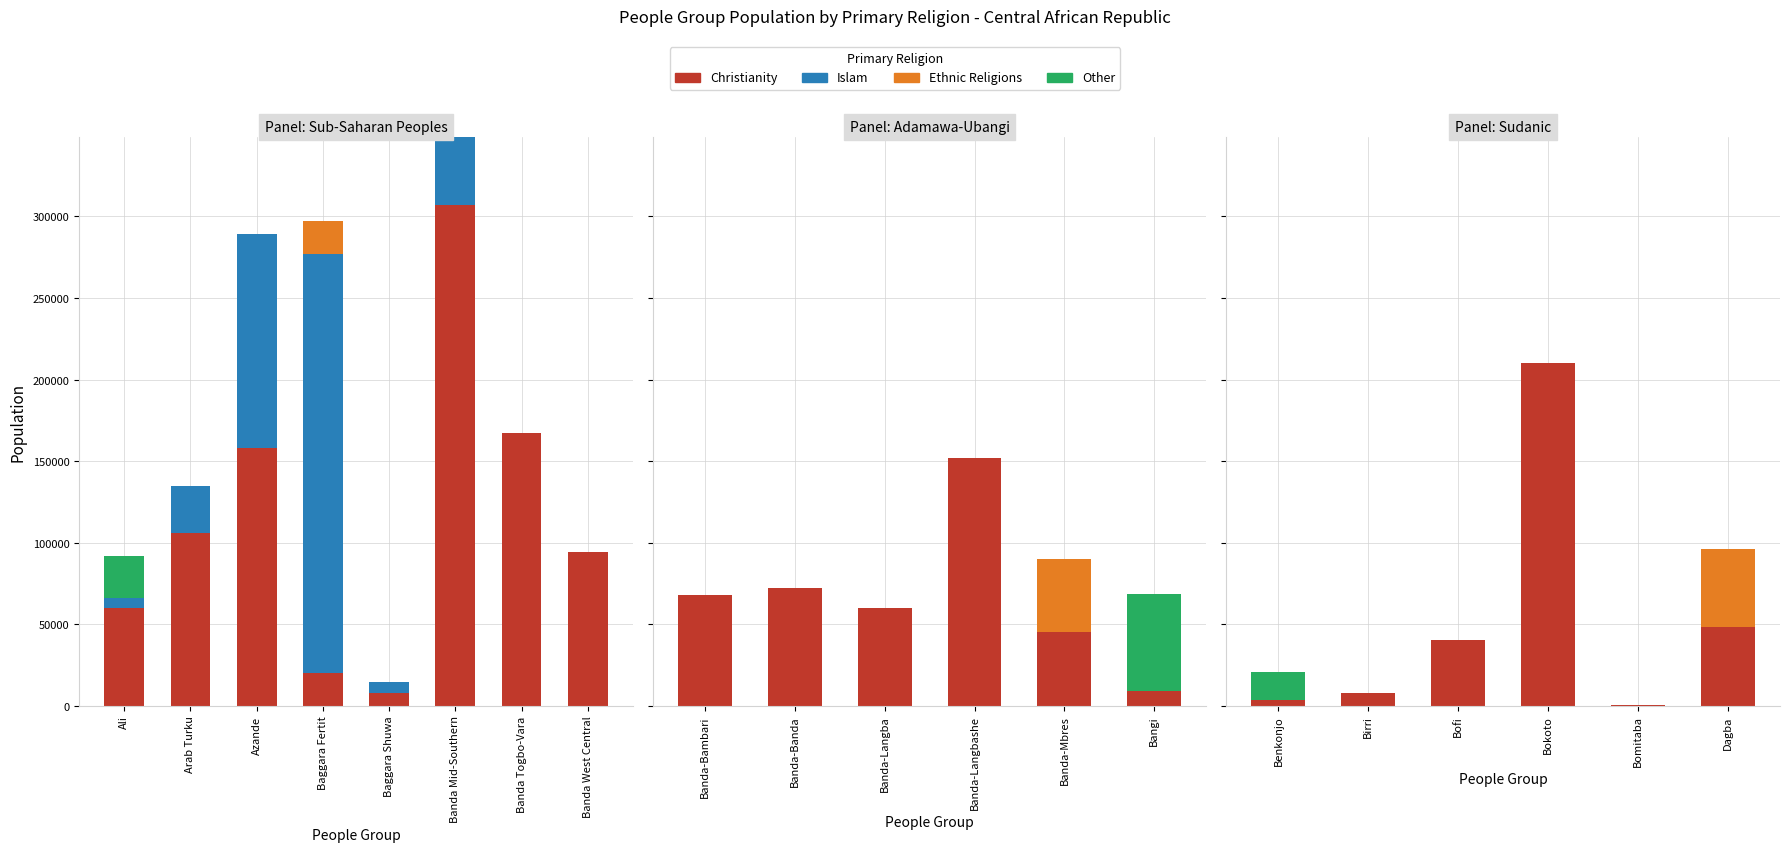

What is the value of the Christianity bar at the 8th from the left?

94000